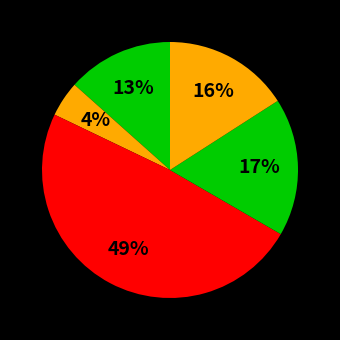

How many slices are in this pie chart?

5